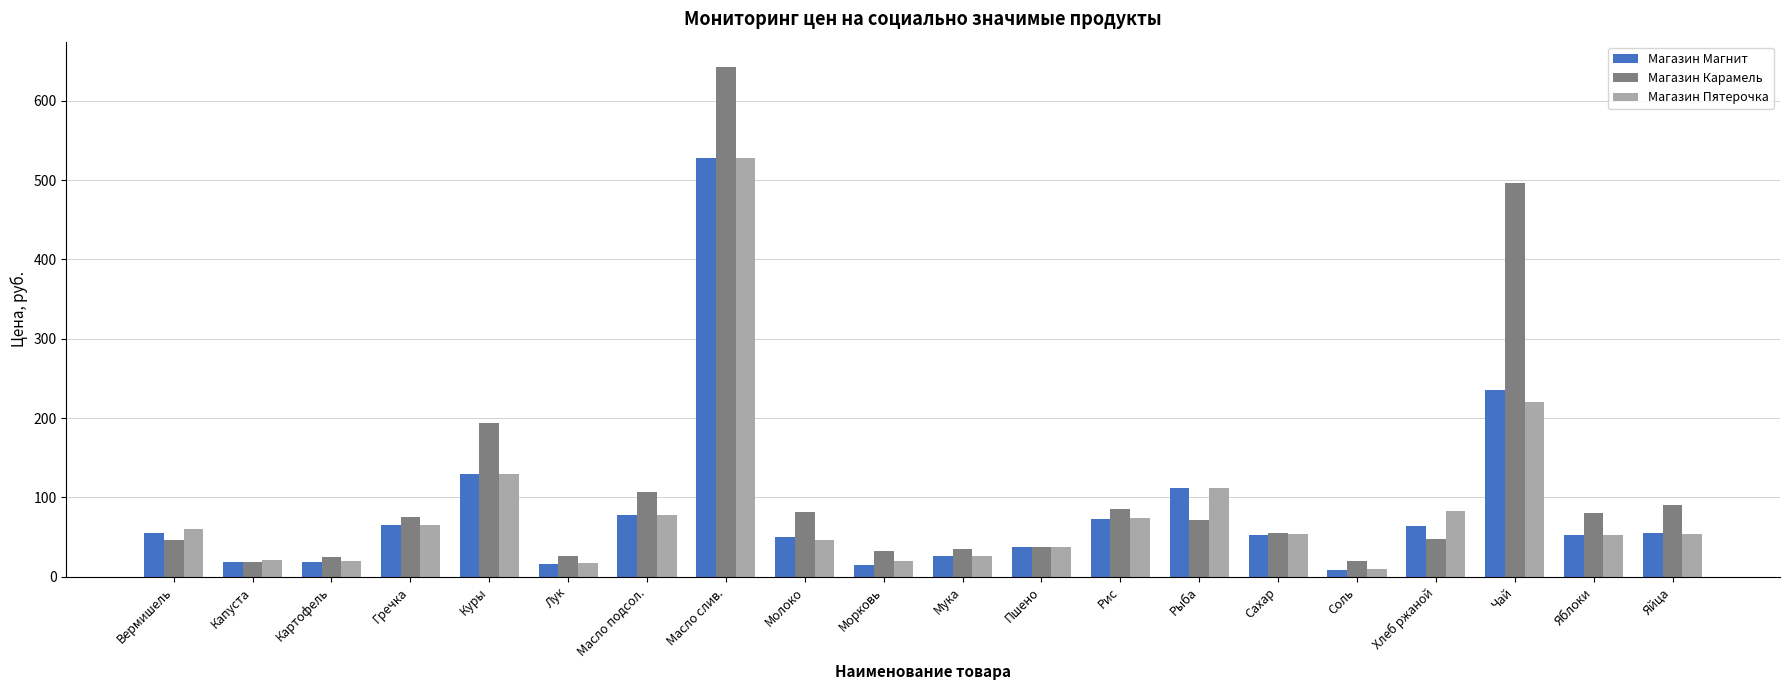

Which label corresponds to the largest value in the chart?

Масло слив.